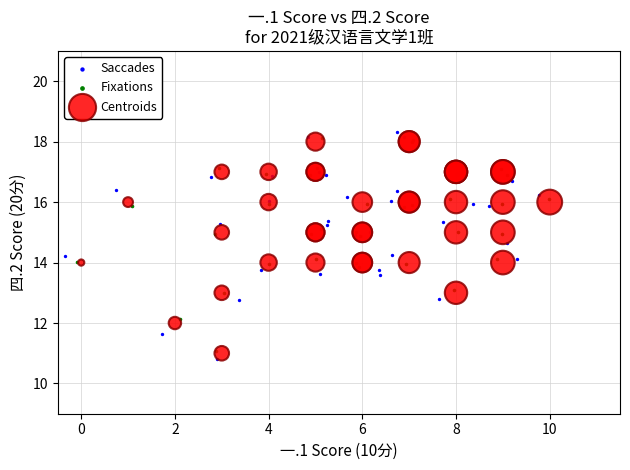

Which series reaches the maximum Y coordinate?

Saccades